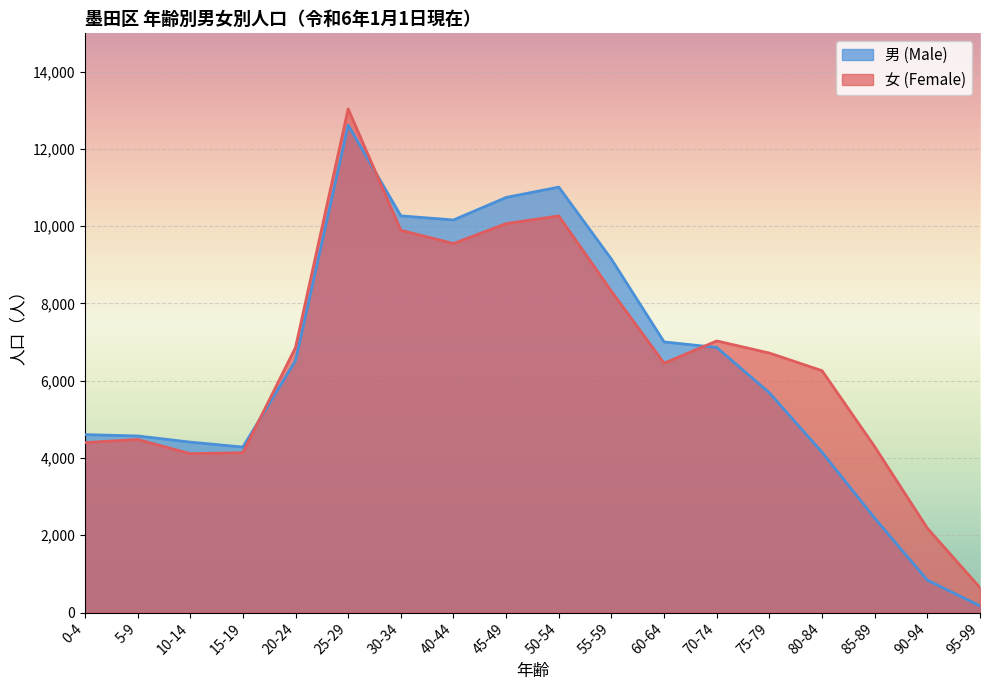

What is the total value across all series at 80-84?

10407